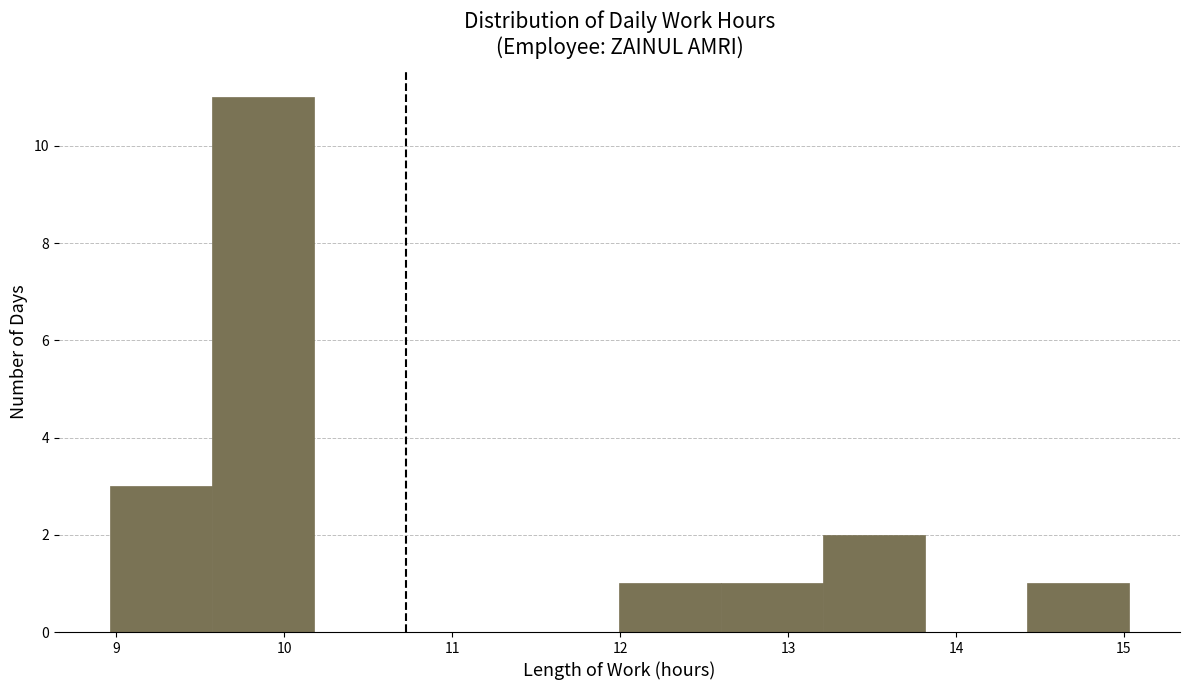

Reading left to right, list every bar in this chart as the range it spans on the x-axis followed by its height. Neither the bar edges nor the heights are printed on the chart, so give them approximately, as read against the axes.

9.0 to 9.6: 3
9.6 to 10.2: 11
10.2 to 10.8: 0
10.8 to 11.4: 0
11.4 to 12.0: 0
12.0 to 12.6: 1
12.6 to 13.2: 1
13.2 to 13.8: 2
13.8 to 14.4: 0
14.4 to 15.0: 1